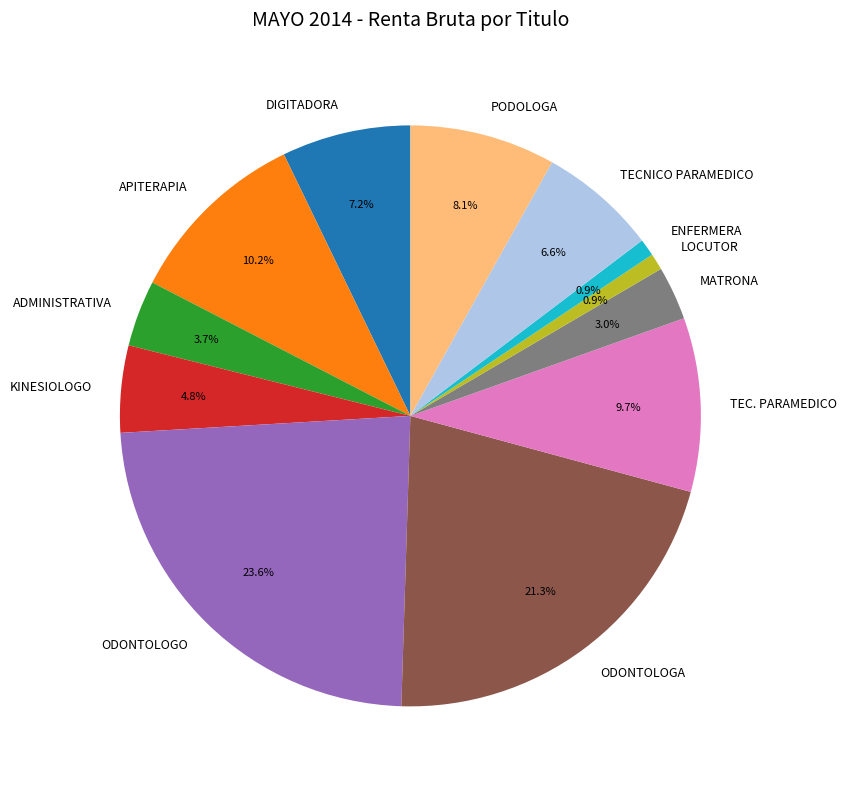

To the nearest percent, what is the difference between the MATRONA and KINESIOLOGO slice percentages?

2%